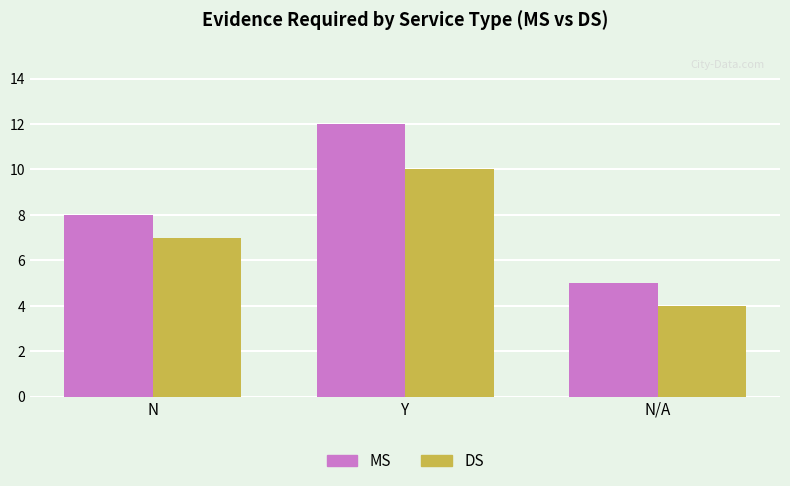

What is the difference between the maximum and second lowest values in the MS series?

4